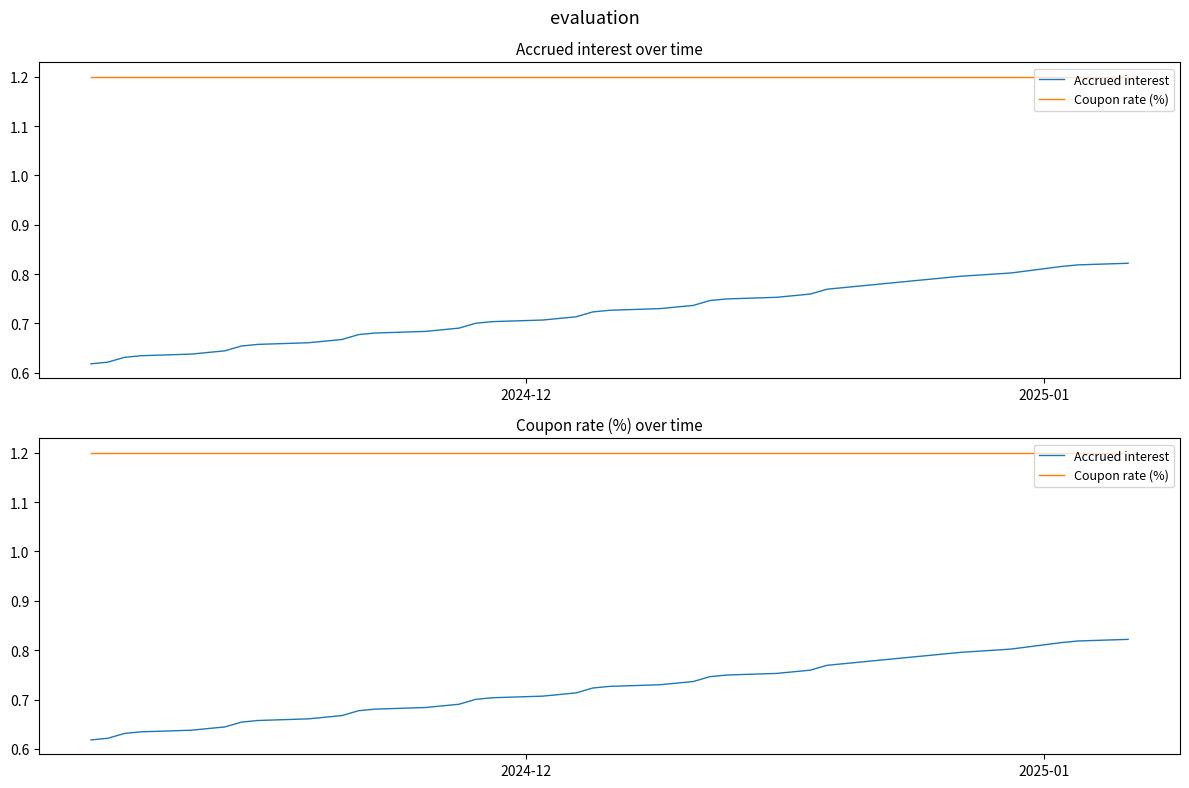

What is the value of the Coupon rate (%) point at the 14th from the left?

1.2